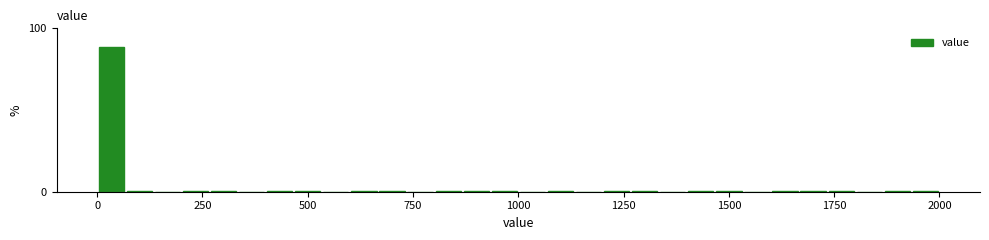

Read against the x-axis, roughly where is the centre of the tallest bar?

50